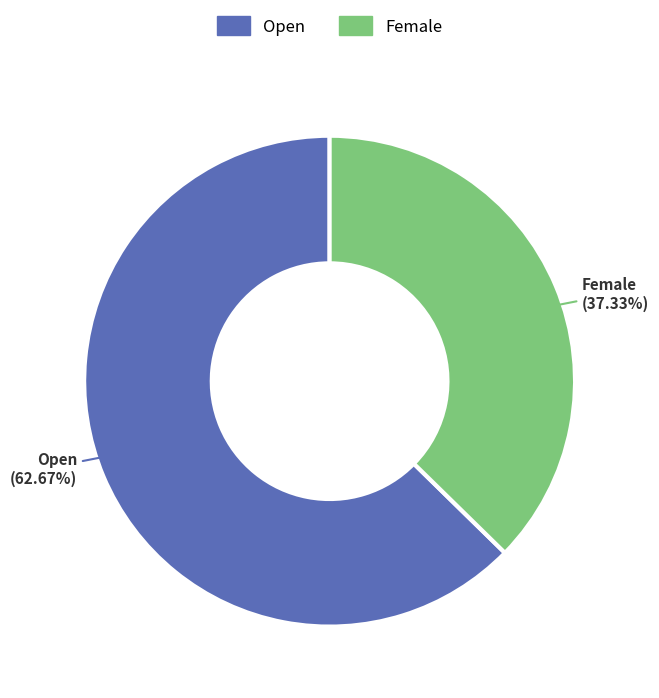

What is the ratio of the value at Female to the value at Open?

0.6